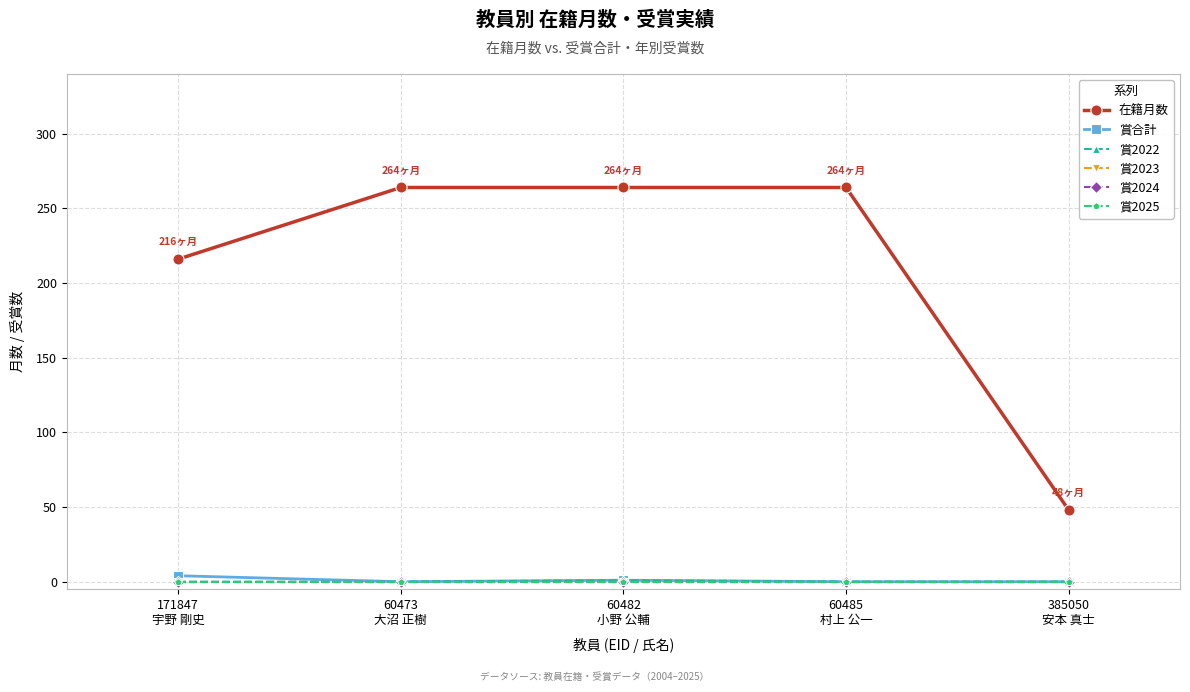

At how many categories does at least one series exceed 183?

4